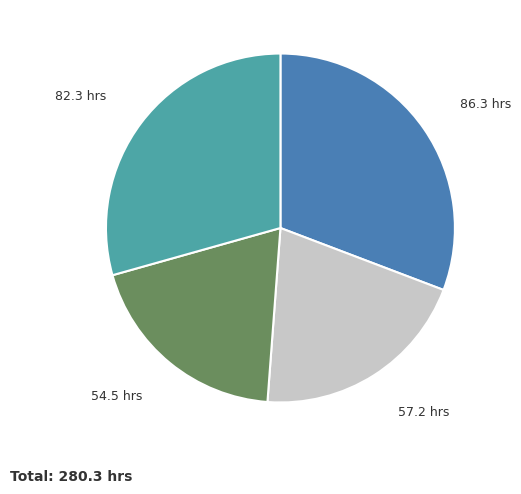

Is there a majority slice in this chart?

No